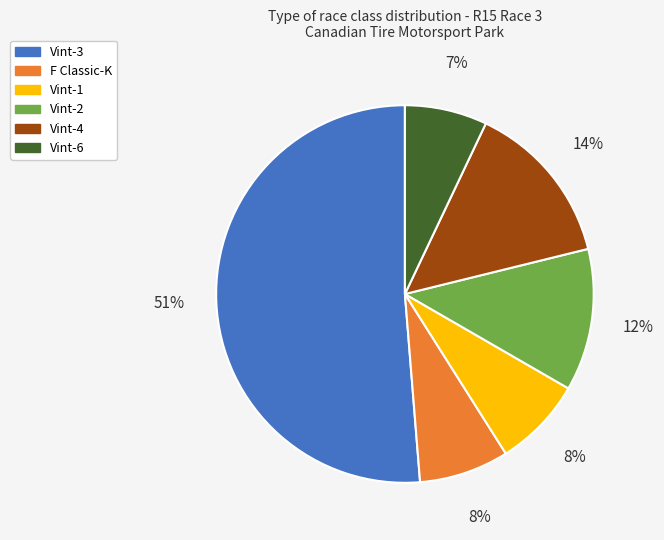

What is the ratio of the value at Vint-4 to the value at Vint-3?

0.3